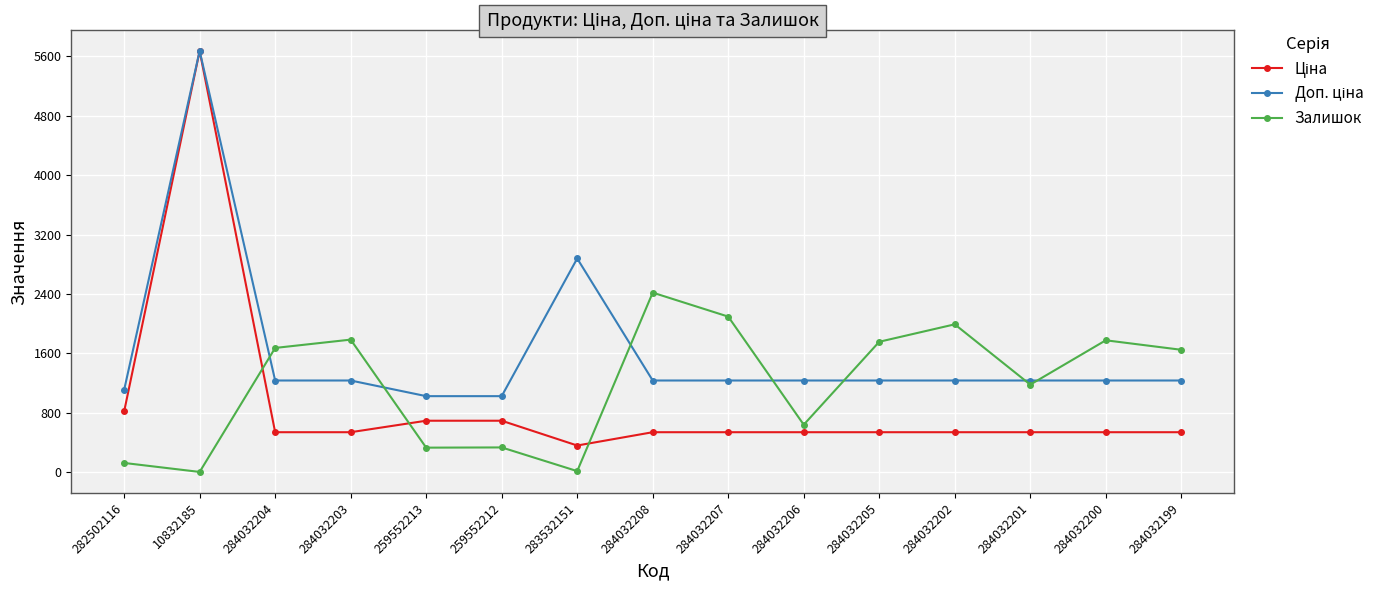

At which category does Залишок reach its first local peak?

284032203